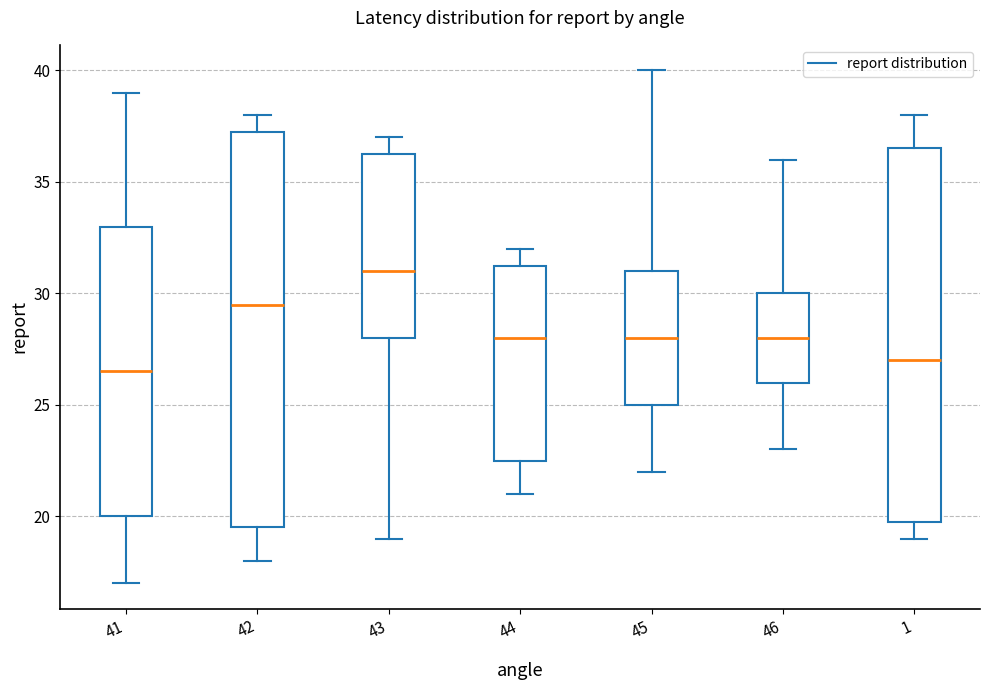

Reading left to right, transcribe this box plot: for each box, give where its median line is, the range the box spans, and where its two whiskers end, as read against the y-axis. The values are not printed on the chart, so give them approximately, as read against the axis.

41: median 26.5, box 20.0 to 33.0, whiskers 17.0 to 39.0
42: median 29.5, box 19.5 to 37.5, whiskers 18.0 to 38.0
43: median 31.0, box 28.0 to 36.5, whiskers 19.0 to 37.0
44: median 28.0, box 22.5 to 31.5, whiskers 21.0 to 32.0
45: median 28.0, box 25.0 to 31.0, whiskers 22.0 to 40.0
46: median 28.0, box 26.0 to 30.0, whiskers 23.0 to 36.0
1: median 27.0, box 20.0 to 36.5, whiskers 19.0 to 38.0